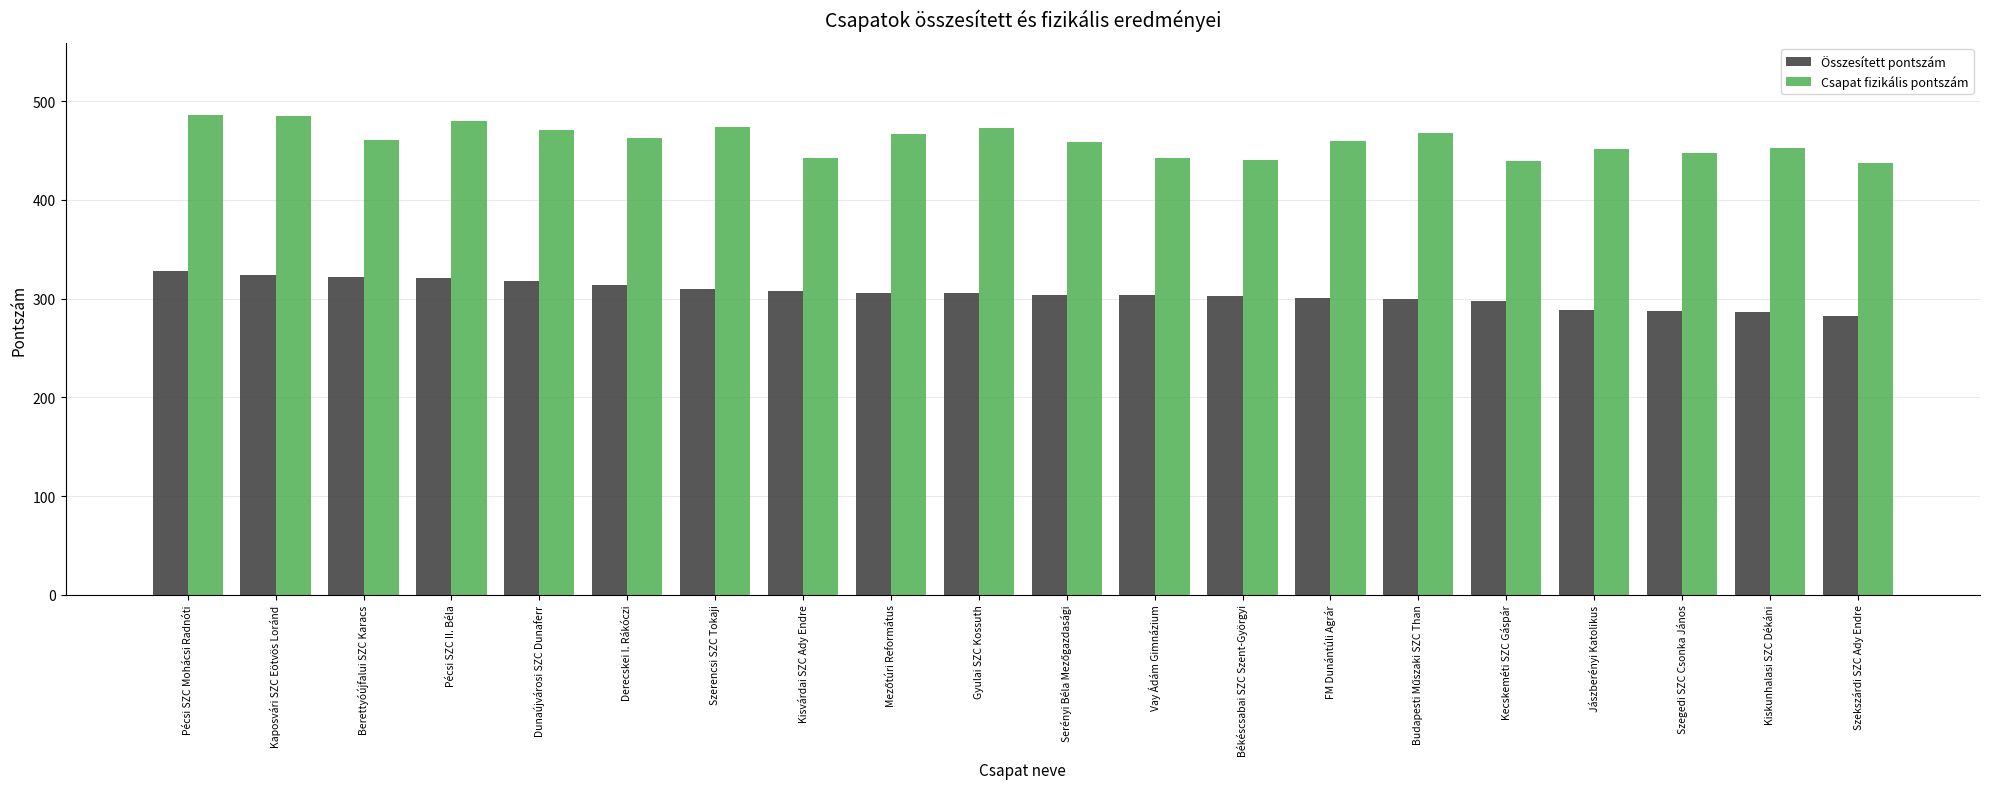

At how many categories does at least one series exceed 422?

20